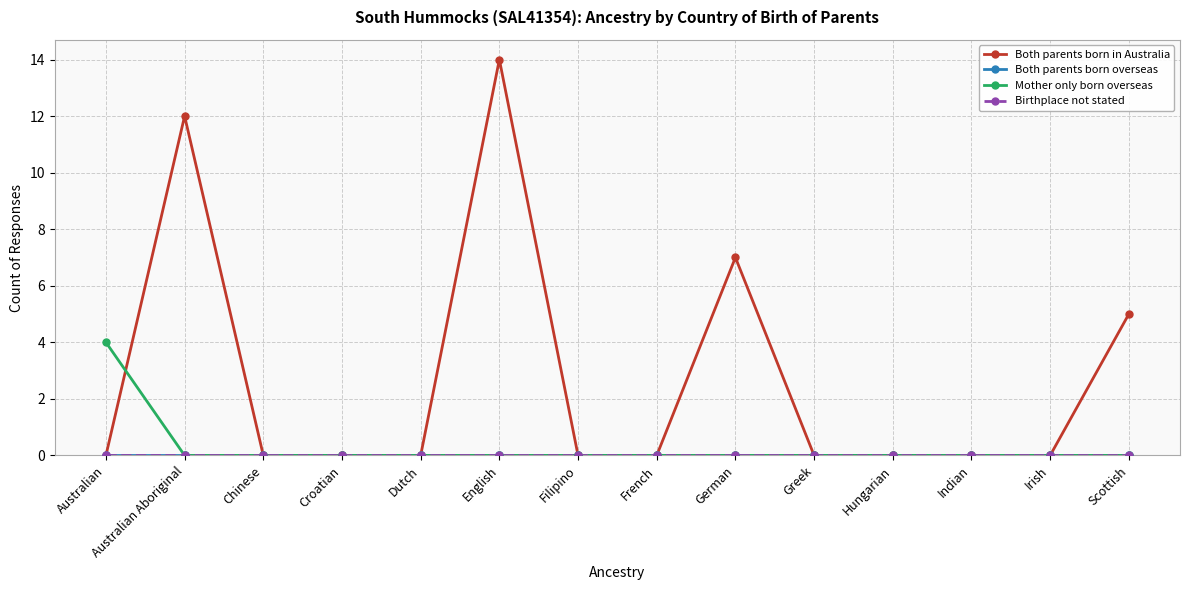

Which series has the widest spread of values?

Both parents born in Australia